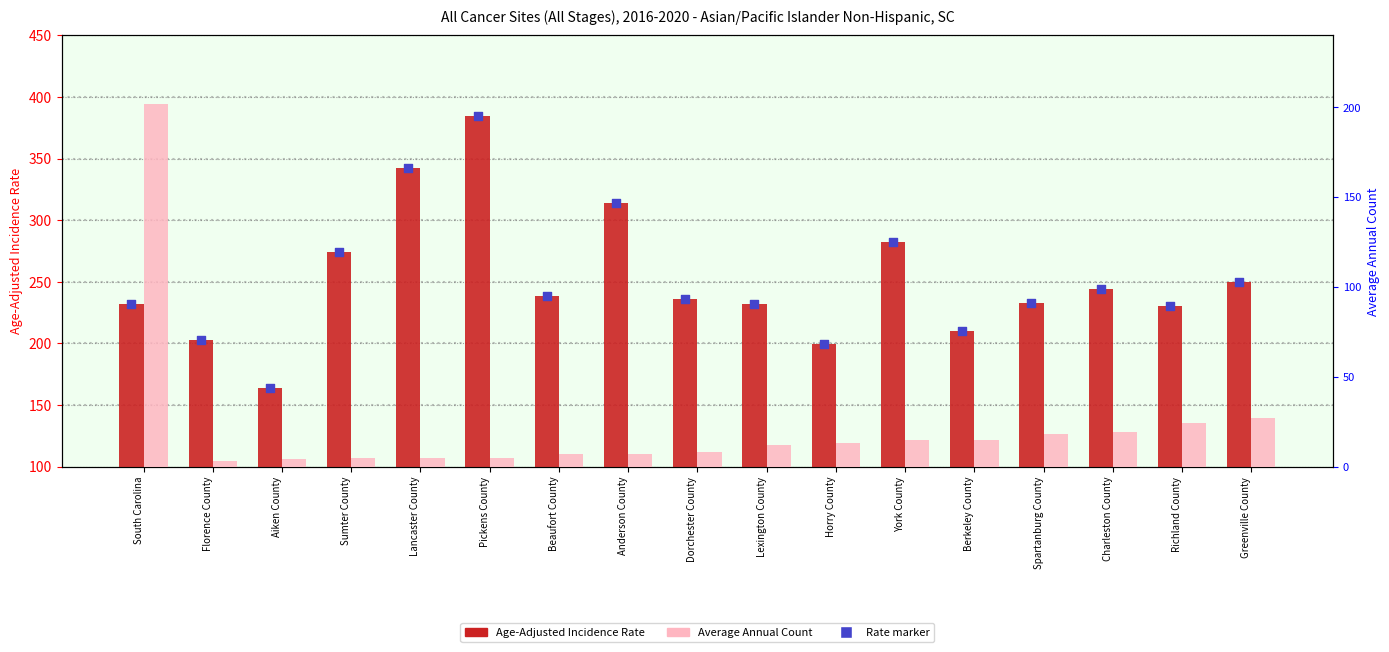

Which series has the largest total across all categories?

Age-Adjusted Incidence Rate